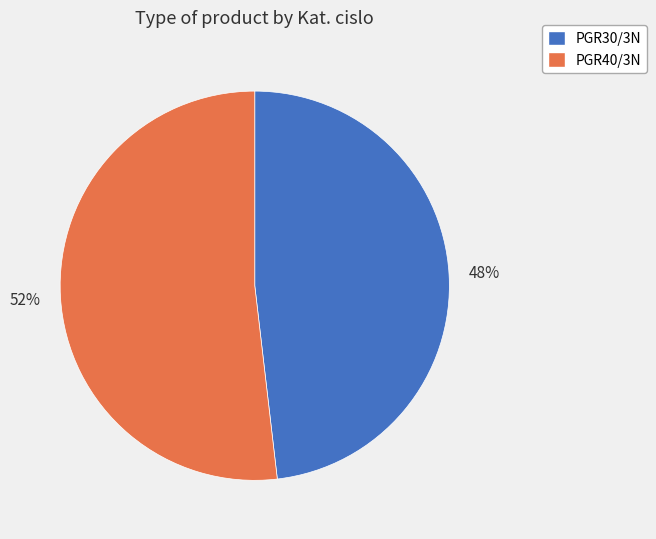

What is the ratio of the value at PGR40/3N to the value at PGR30/3N?

1.1